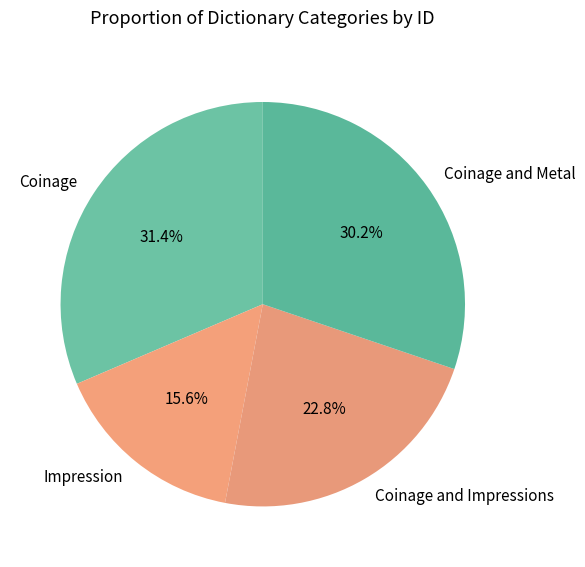

To the nearest percent, what is the average slice percentage?

25%